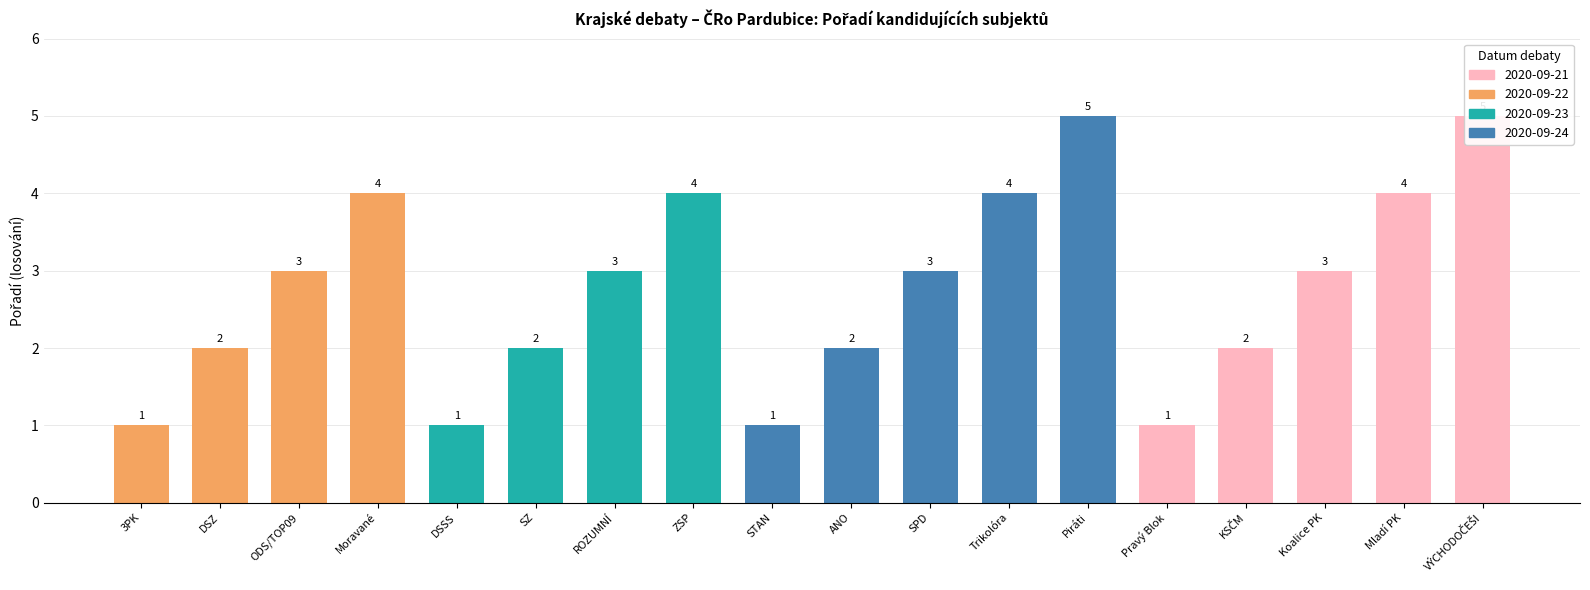

How many values are between 2 and 4?

12